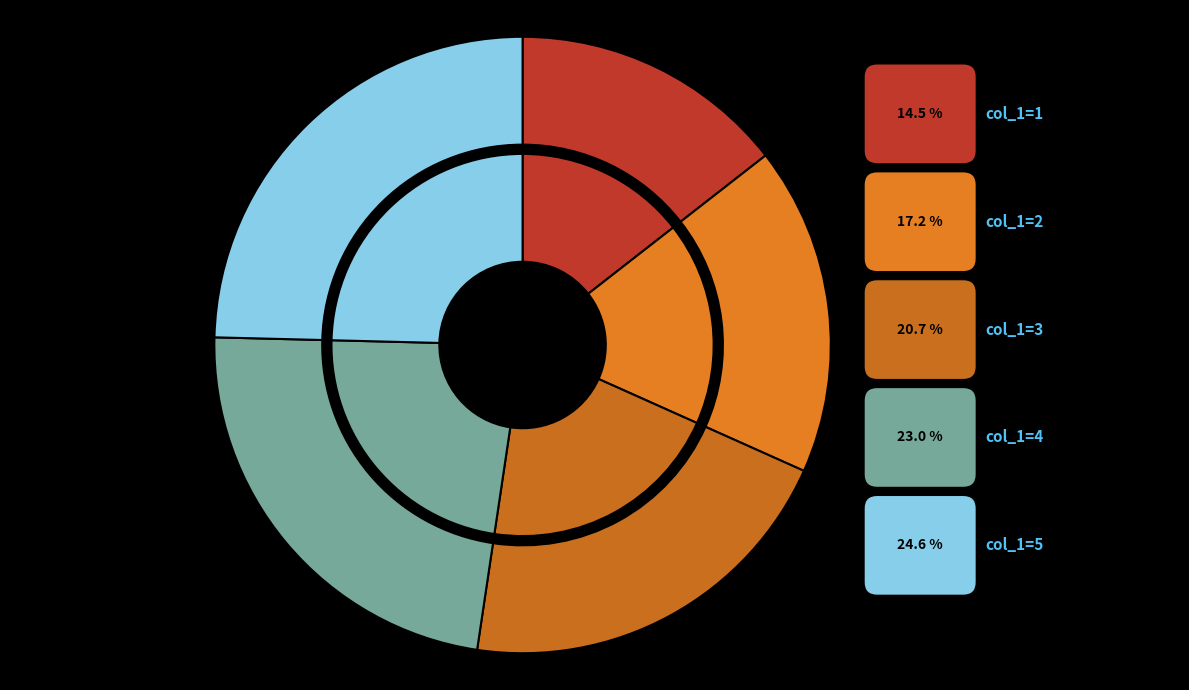

What is the smallest slice in the pie chart?

1